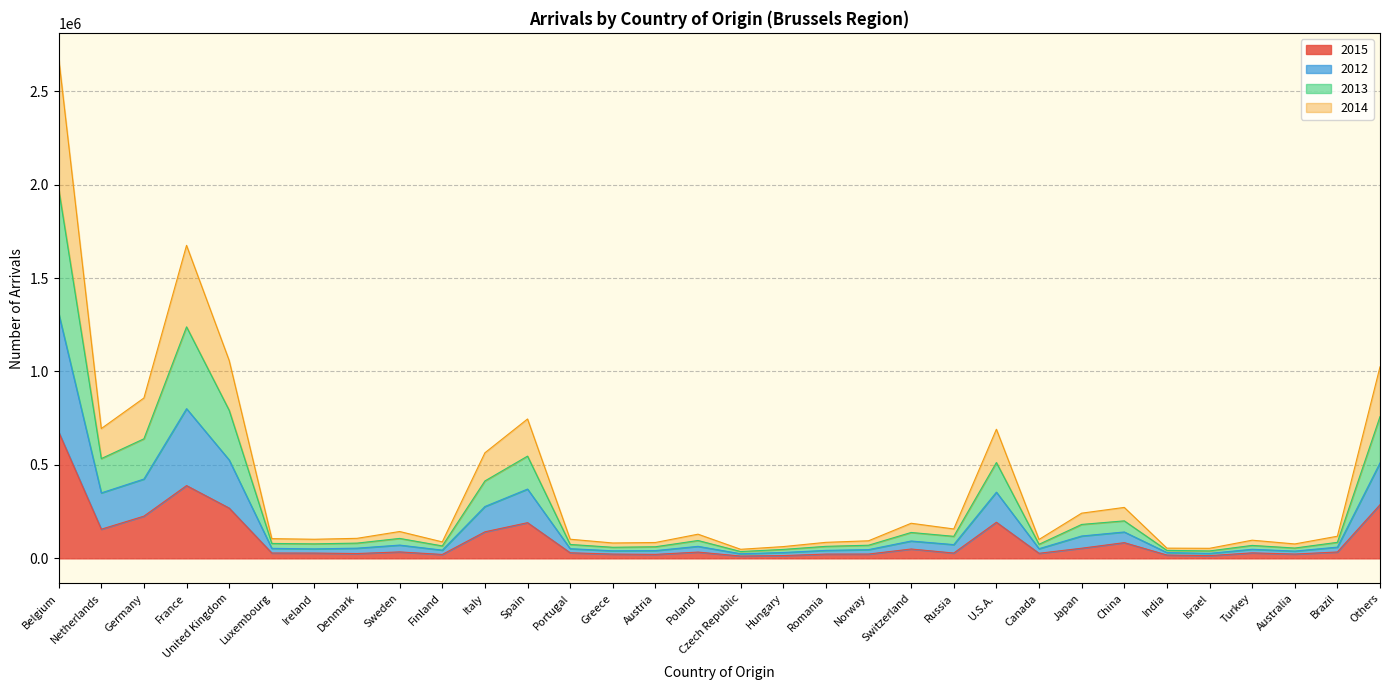

How many distinct data groups are displayed?

4